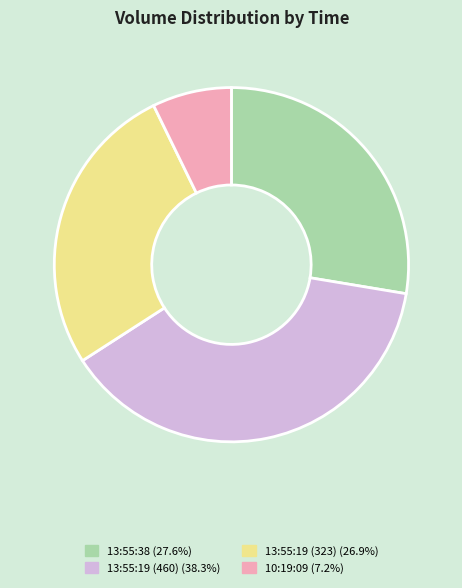

Approximately how many times larger is the value at 13:55:19 (323) (26.9%) compared to 13:55:19 (460) (38.3%)?

0.7